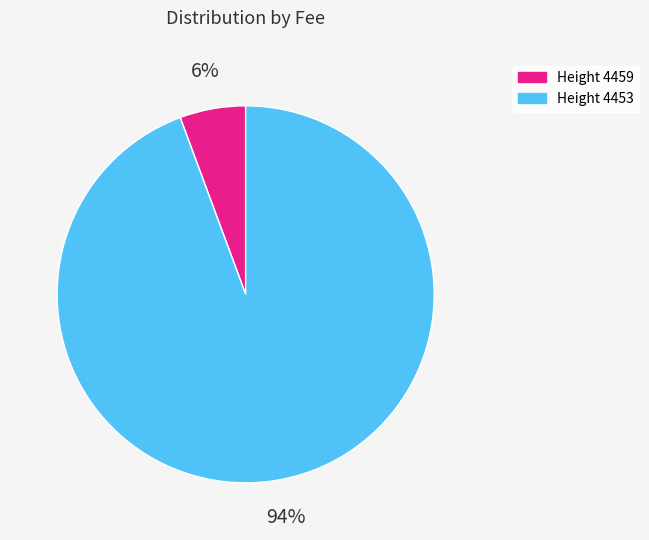

The Height 4453 slice represents 99% of the pie. True or false?

False